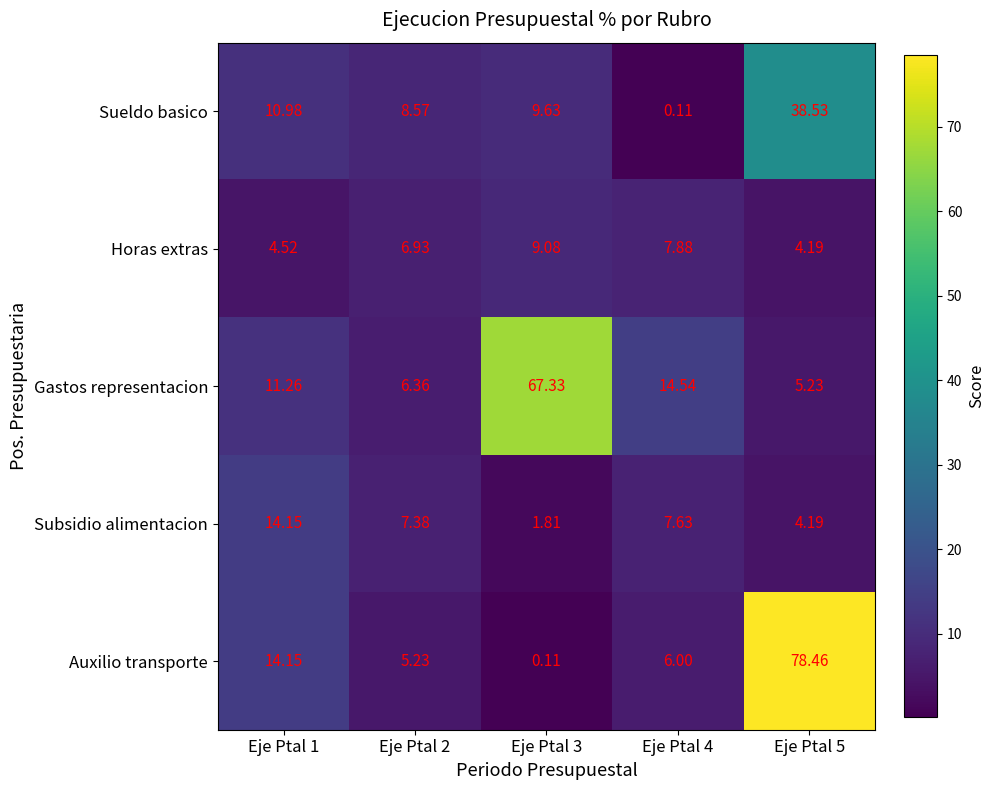

Between Eje Ptal 2 and Eje Ptal 4, which series saw the biggest shift?

Sueldo basico